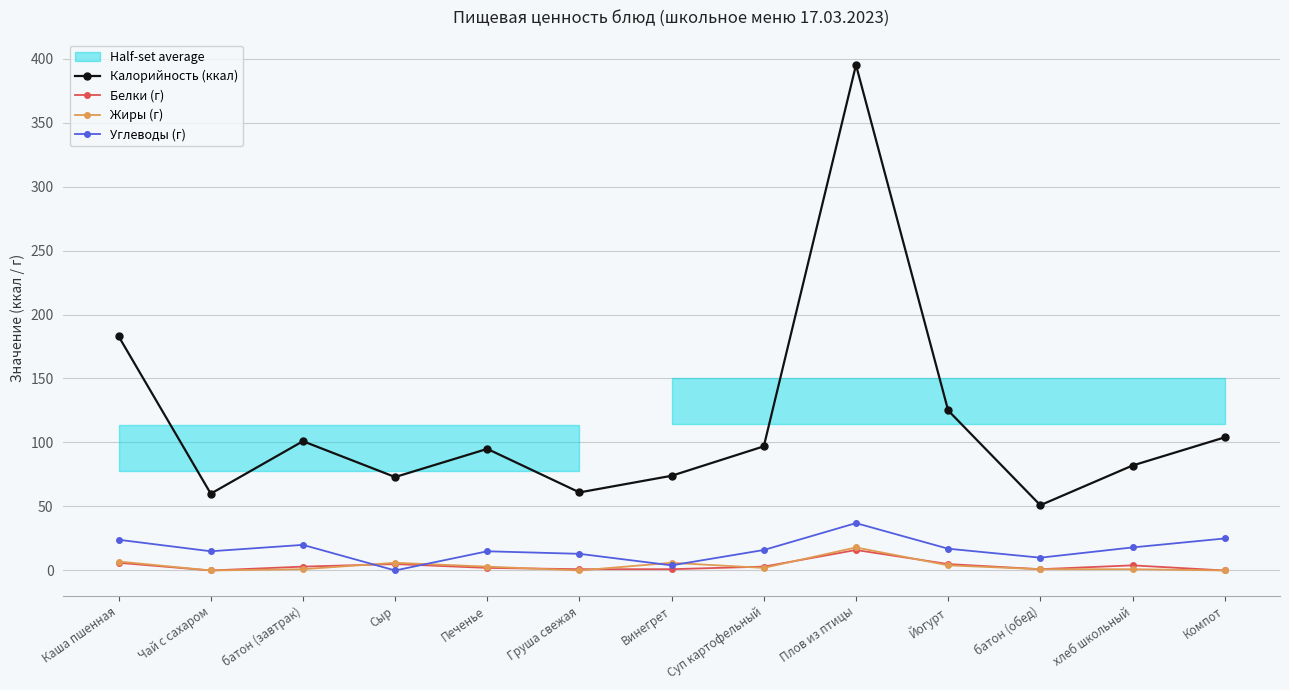

Reading left to right, transcribe all the data shown in this chart.

Калорийность (ккал): 183	60	101	73	95	61	74	97	395	125	51	82	104
Белки (г): 6	0	3	5	2	1	1	3	16	5	1	4	0
Жиры (г): 7	0	1	6	3	0	6	2	18	4	1	1	0
Углеводы (г): 24	15	20	0	15	13	4	16	37	17	10	18	25